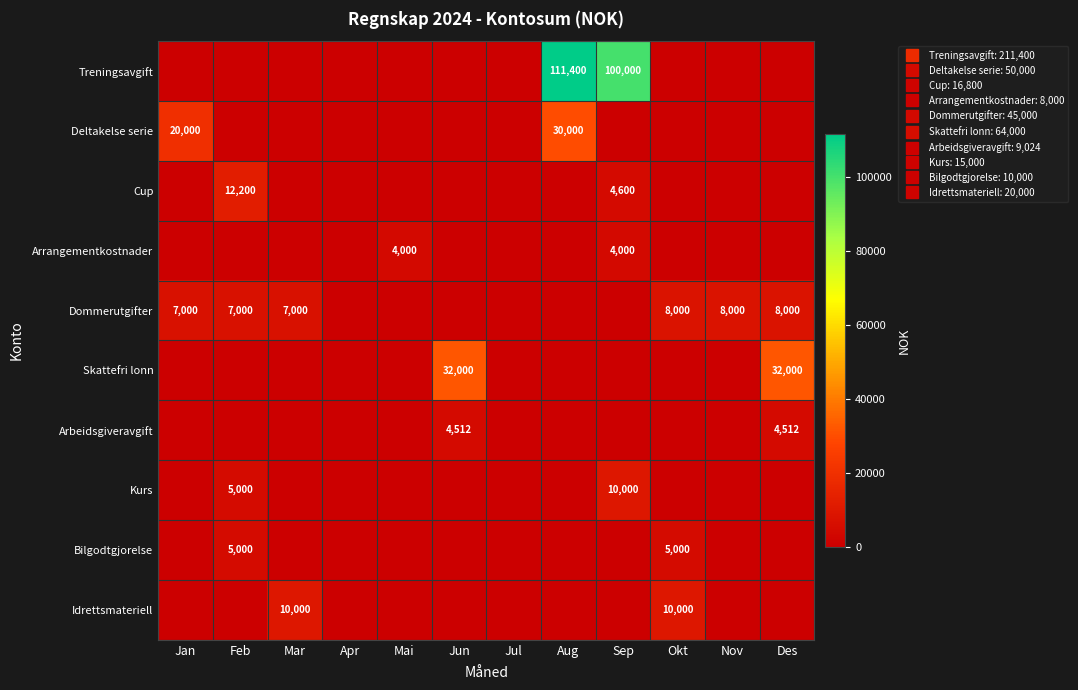

Is the value of Deltakelse serie at Apr greater than the value of Cup at Jan?

No